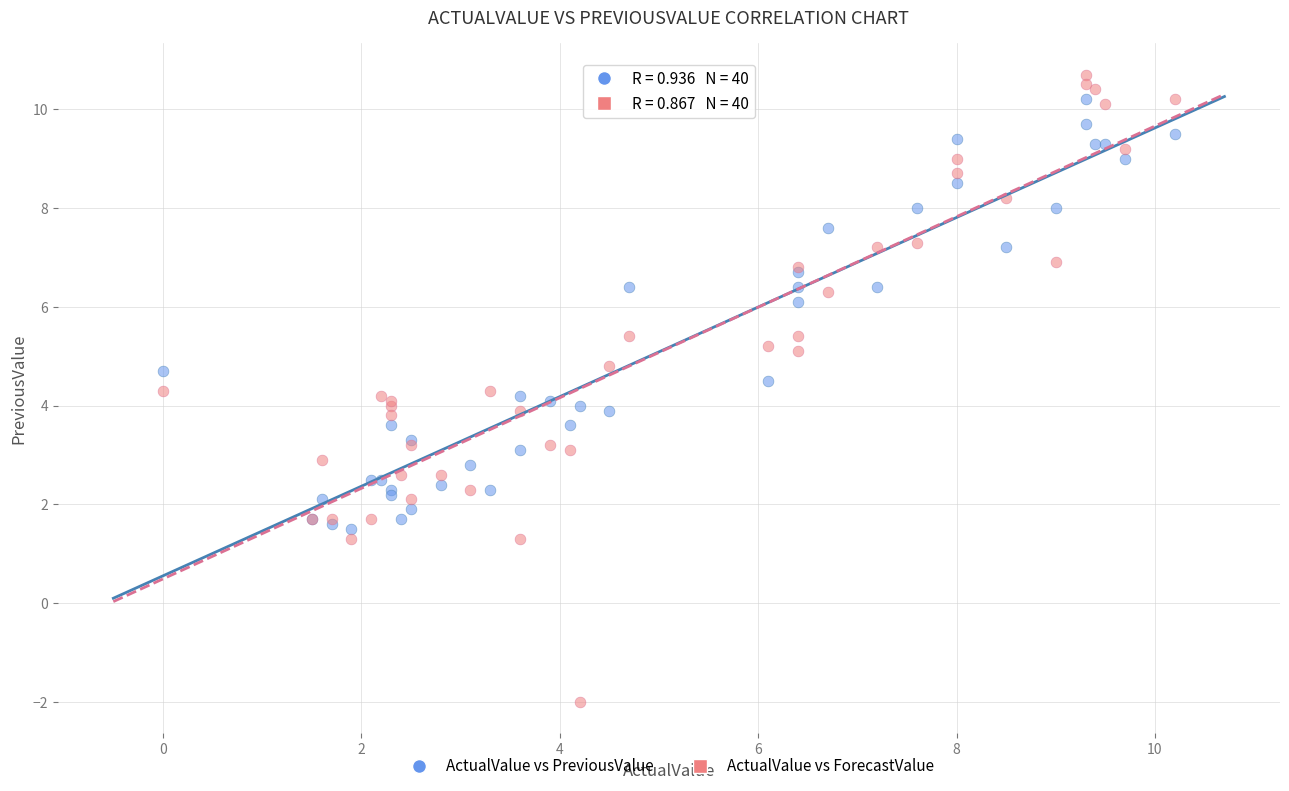

Which series has the widest spread of Y values?

ActualValue vs ForecastValue